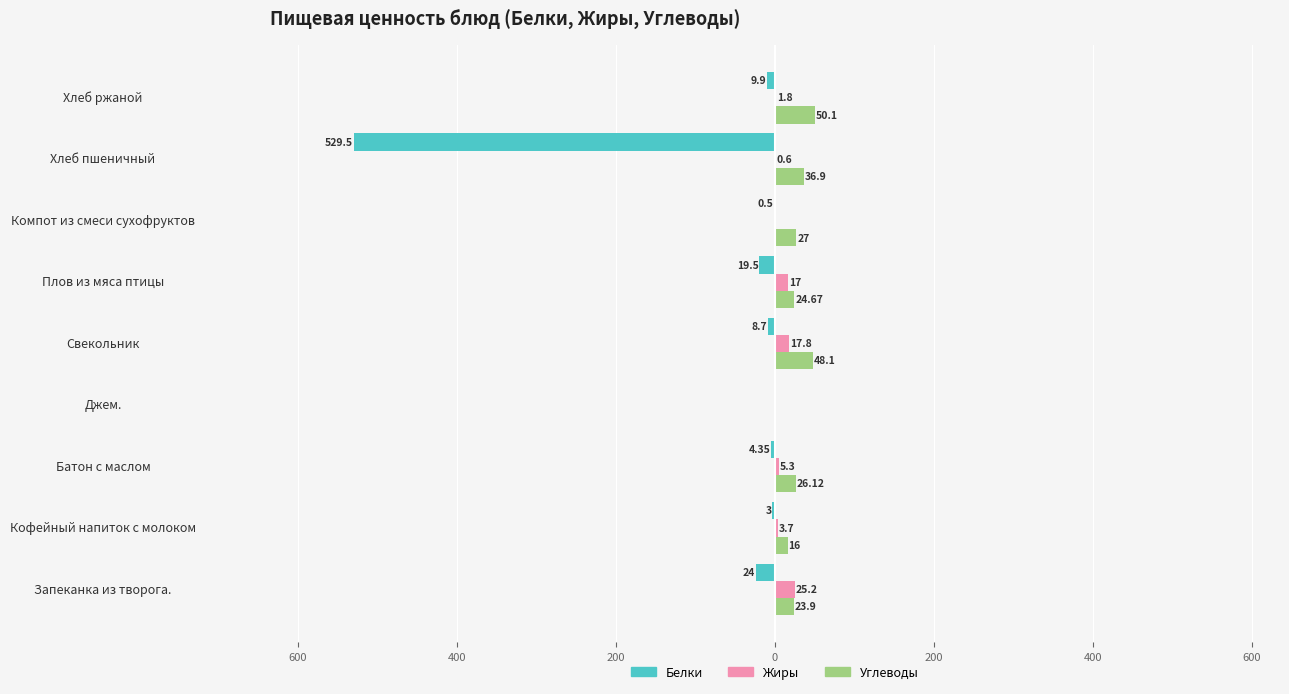

What are all the series names shown in the legend?

Белки, Жиры, Углеводы